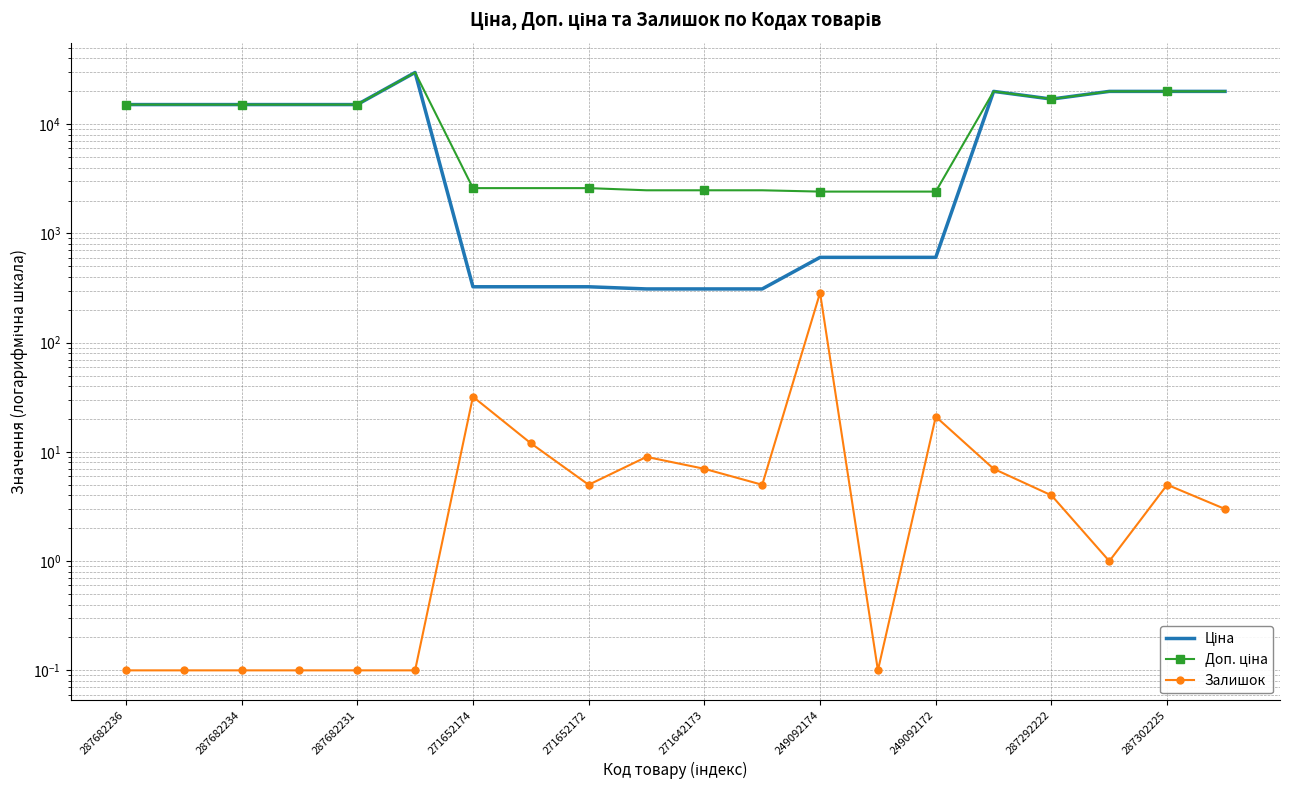

What is the sum of the Доп. ціна values at 13 and 14?

4829.7